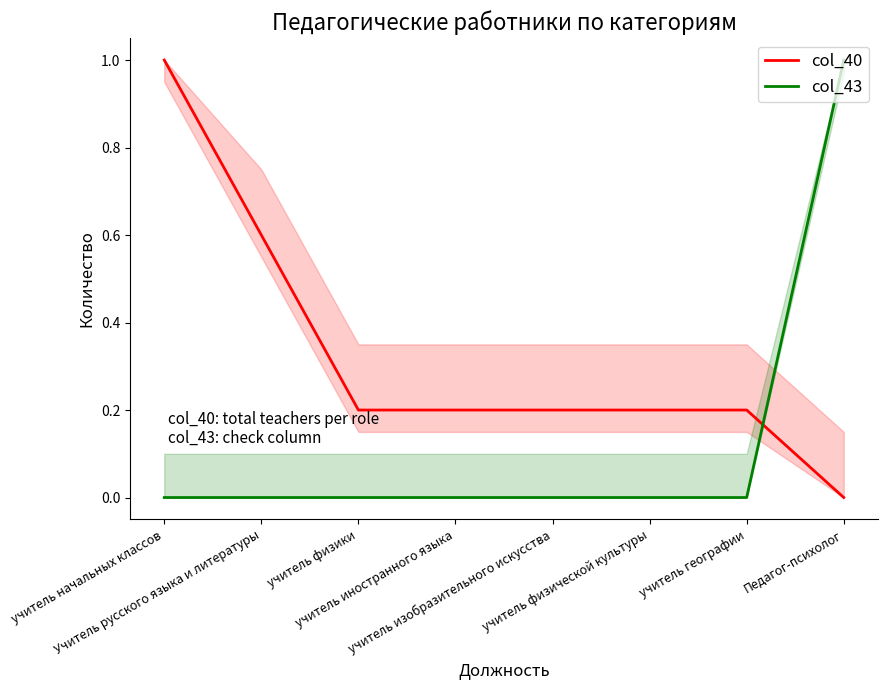

What are all the series names shown in the legend?

col_40, col_43